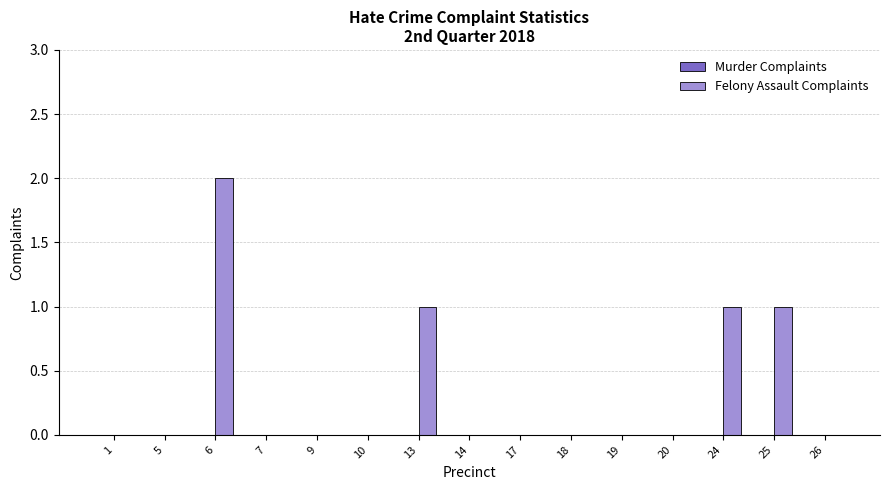

True or false: the data shows 0 at 14.

True